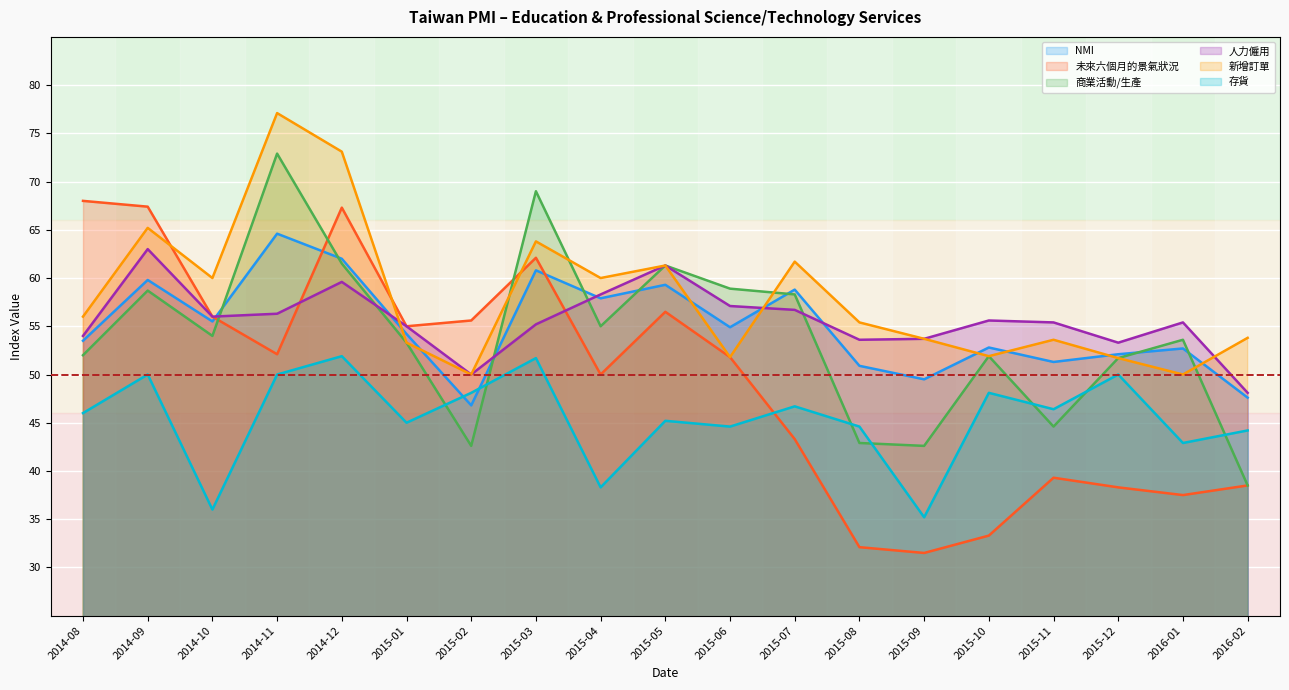

Reading left to right, what are all the values shown in this chart?

NMI: 2014-08=53.5	2014-09=59.8	2014-10=55.5	2014-11=64.6	2014-12=62.0	2015-01=54.2	2015-02=46.8	2015-03=60.8	2015-04=57.9	2015-05=59.3	2015-06=54.9	2015-07=58.8	2015-08=50.9	2015-09=49.5	2015-10=52.8	2015-11=51.3	2015-12=52.1	2016-01=52.7	2016-02=47.6
未來六個月的景氣狀況: 2014-08=68.0	2014-09=67.4	2014-10=56.0	2014-11=52.1	2014-12=67.3	2015-01=55.0	2015-02=55.6	2015-03=62.1	2015-04=50.0	2015-05=56.5	2015-06=51.8	2015-07=43.3	2015-08=32.1	2015-09=31.5	2015-10=33.3	2015-11=39.3	2015-12=38.3	2016-01=37.5	2016-02=38.5
商業活動/生產: 2014-08=52.0	2014-09=58.7	2014-10=54.0	2014-11=72.9	2014-12=61.5	2015-01=53.3	2015-02=42.6	2015-03=69.0	2015-04=55.0	2015-05=61.3	2015-06=58.9	2015-07=58.3	2015-08=42.9	2015-09=42.6	2015-10=51.9	2015-11=44.6	2015-12=51.7	2016-01=53.6	2016-02=38.5
人力僱用: 2014-08=54.0	2014-09=63.0	2014-10=56.0	2014-11=56.3	2014-12=59.6	2015-01=55.0	2015-02=50.0	2015-03=55.2	2015-04=58.3	2015-05=61.3	2015-06=57.1	2015-07=56.7	2015-08=53.6	2015-09=53.7	2015-10=55.6	2015-11=55.4	2015-12=53.3	2016-01=55.4	2016-02=48.1
新增訂單: 2014-08=56.0	2014-09=65.2	2014-10=60.0	2014-11=77.1	2014-12=73.1	2015-01=53.3	2015-02=50.0	2015-03=63.8	2015-04=60.0	2015-05=61.3	2015-06=51.8	2015-07=61.7	2015-08=55.4	2015-09=53.7	2015-10=51.9	2015-11=53.6	2015-12=51.7	2016-01=50.0	2016-02=53.8
存貨: 2014-08=46.0	2014-09=50.0	2014-10=36.0	2014-11=50.0	2014-12=51.9	2015-01=45.0	2015-02=48.1	2015-03=51.7	2015-04=38.3	2015-05=45.2	2015-06=44.6	2015-07=46.7	2015-08=44.6	2015-09=35.2	2015-10=48.1	2015-11=46.4	2015-12=50.0	2016-01=42.9	2016-02=44.2